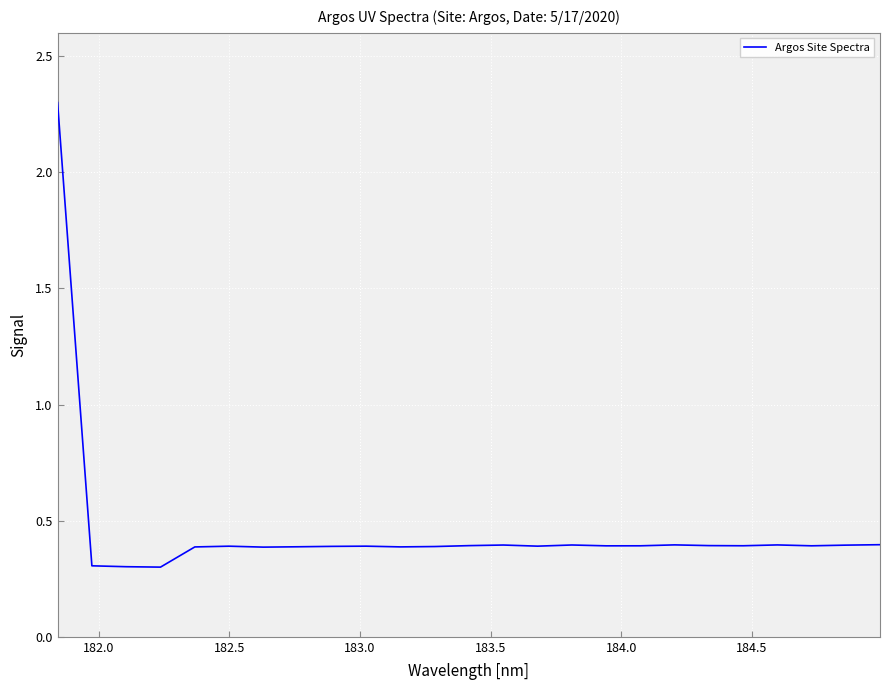

What is the smallest value displayed?

0.3